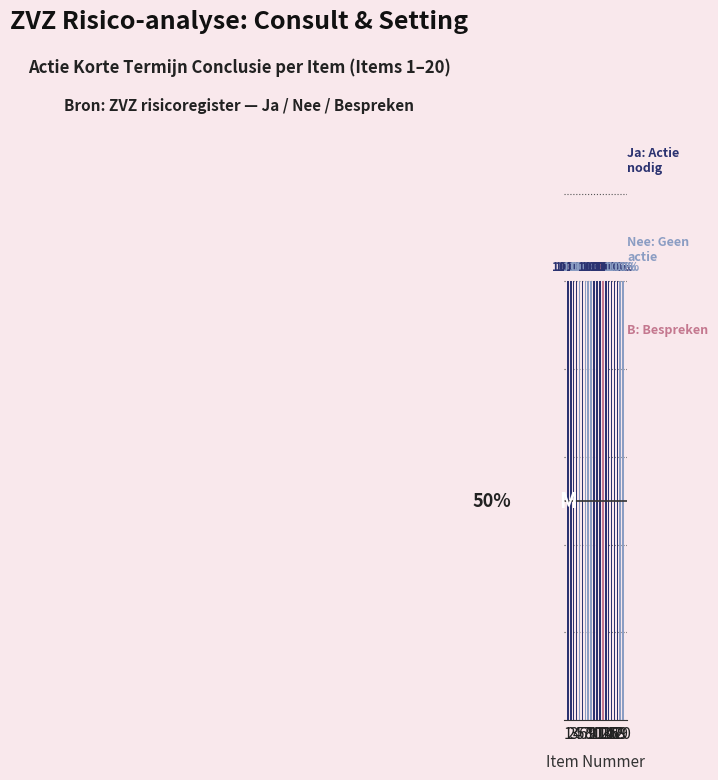

What is the total value across all series at 6?

1